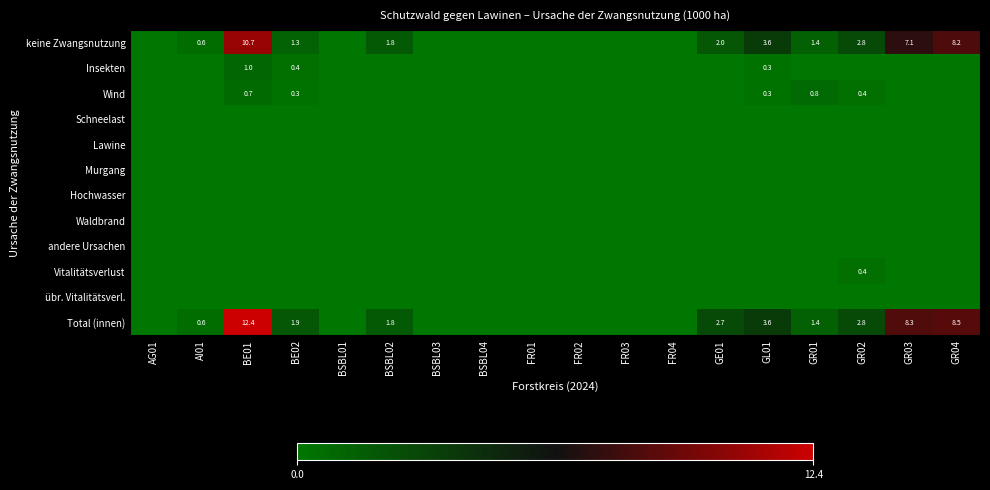

The value of Waldbrand at GR01 is 0.0. True or false?

True